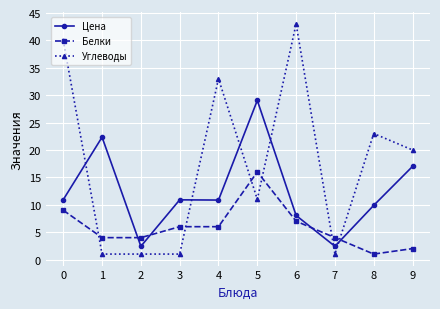

Rank the series at 6 from lowest to highest value.

Белки, Цена, Углеводы